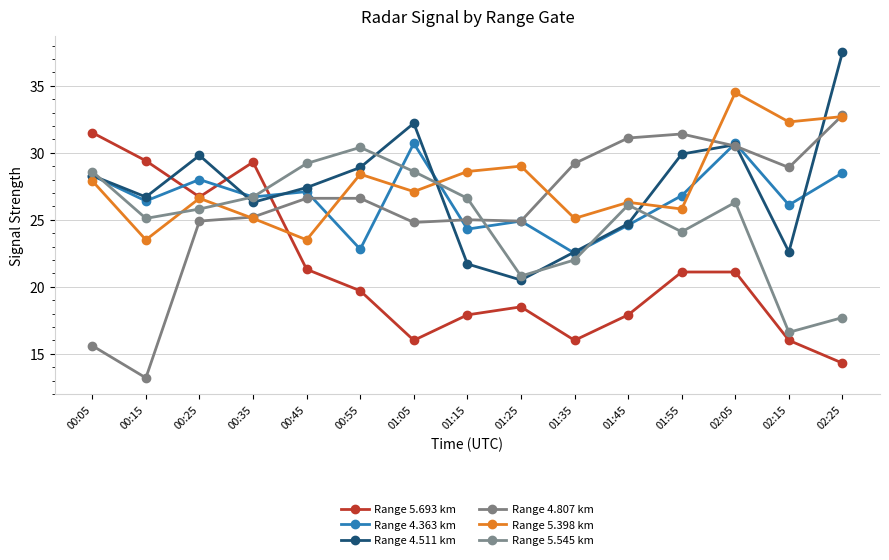

Which label corresponds to the smallest value in the chart?

00:15